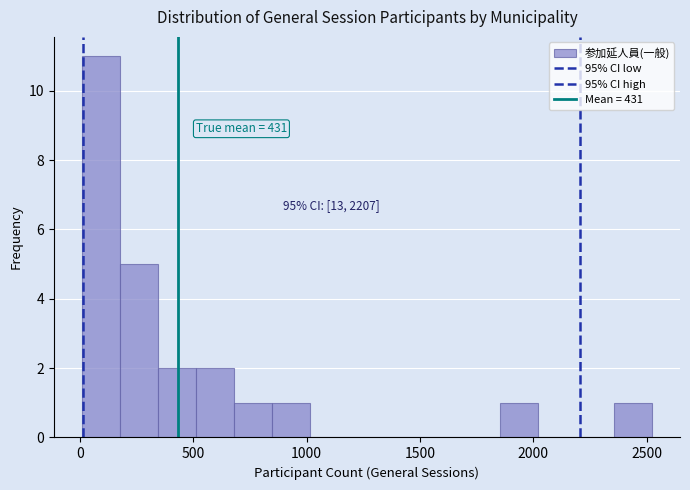

Read against the x-axis, roughly where is the centre of the tallest bar?

100